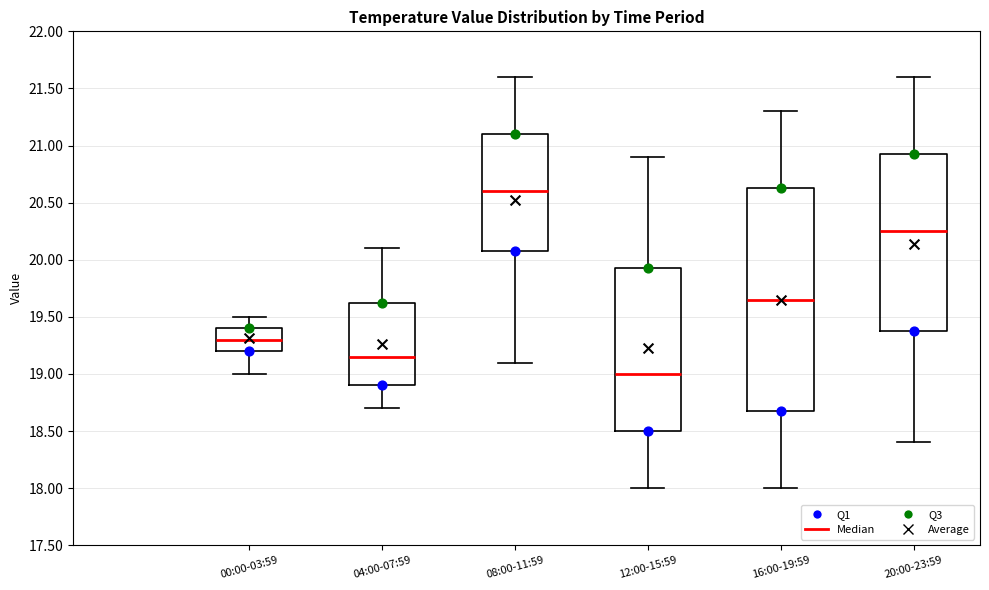

Which box has the highest median line?

08:00-11:59